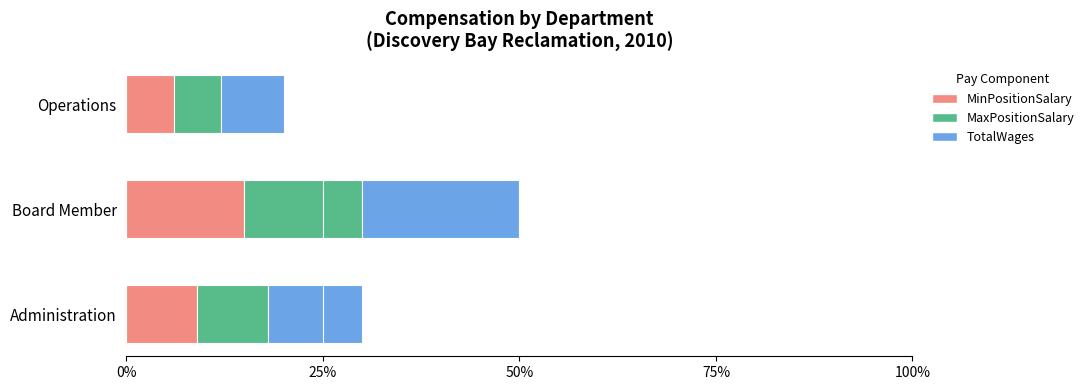

Which category has the lowest value in the MinPositionSalary series?

Operations